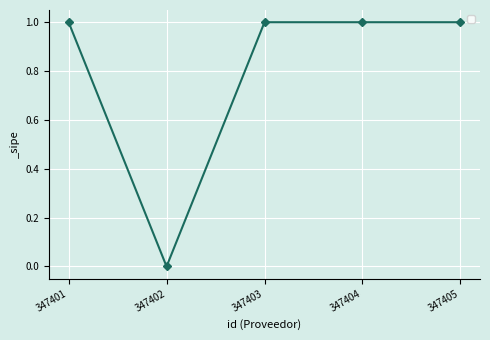

What is the ratio of the value at 347401 to the value at 347404?

1.0